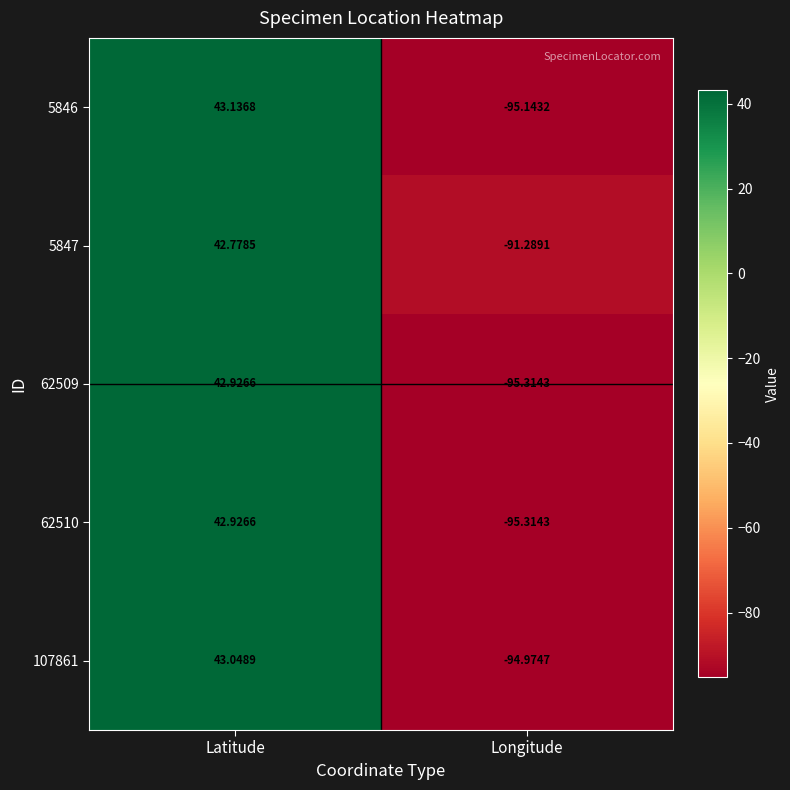

How many values in 5846 are below zero?

1